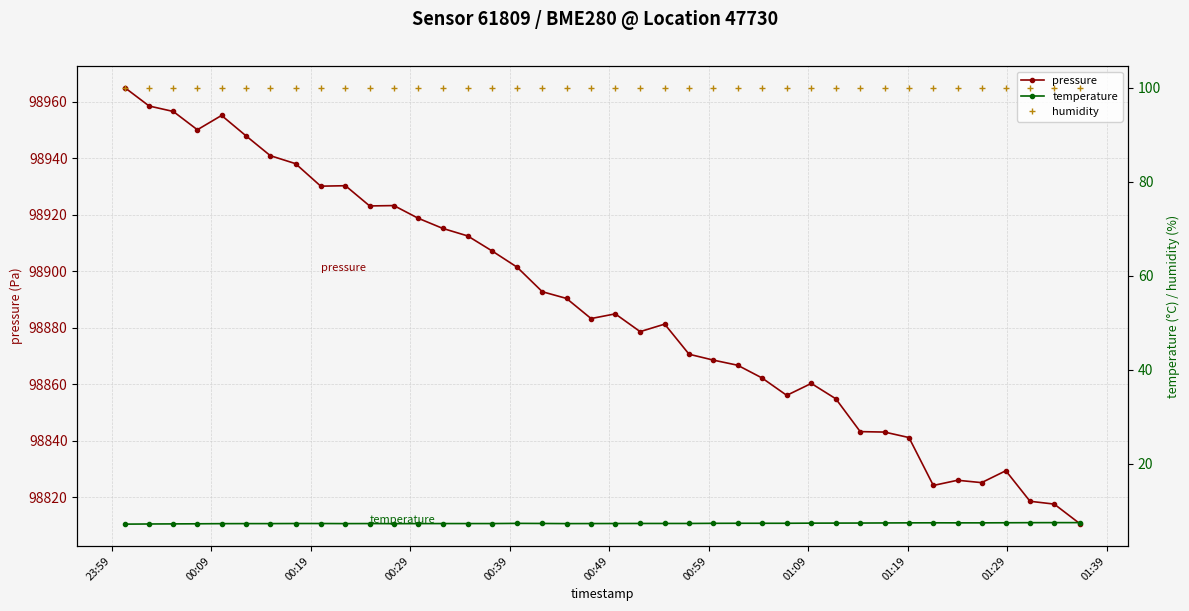

What is the value of the pressure point at the 38th from the left?

98818.5